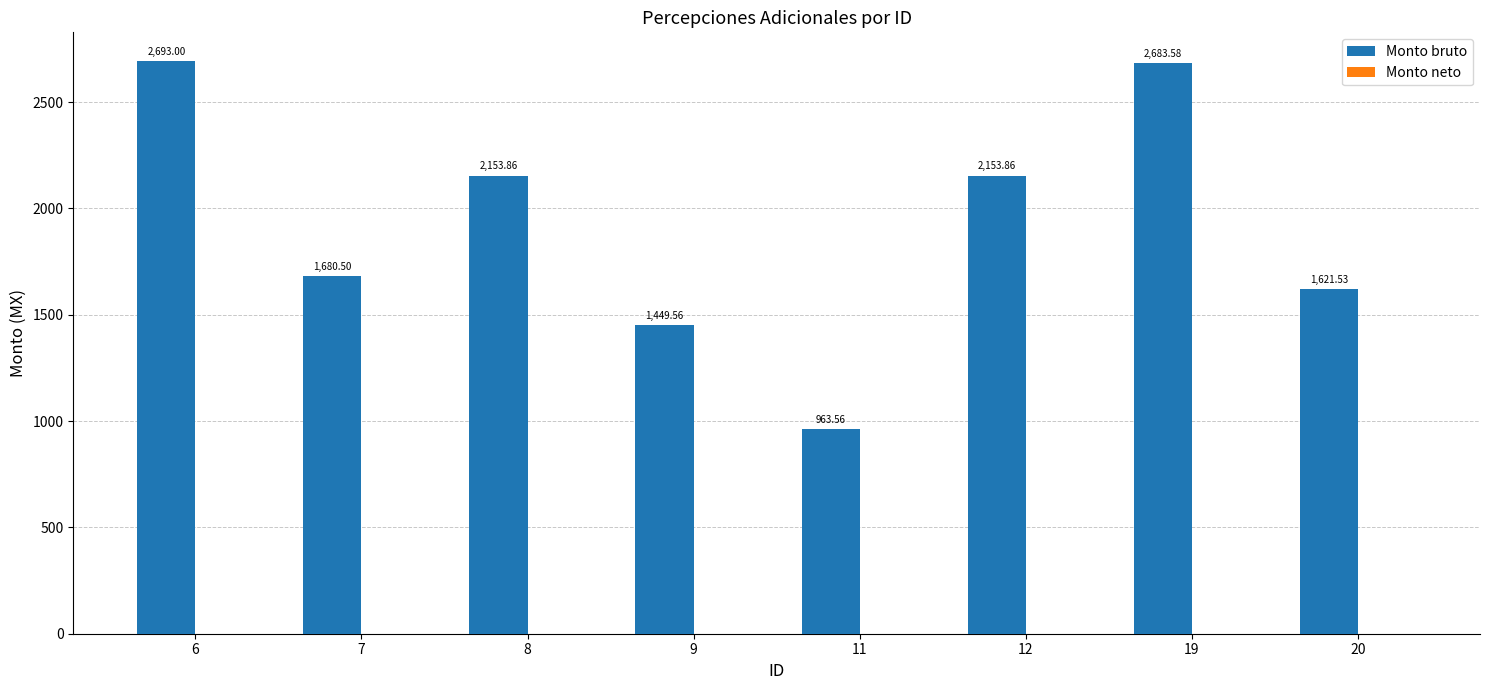

Approximately how many times larger is the value at 9 compared to 7?

0.9